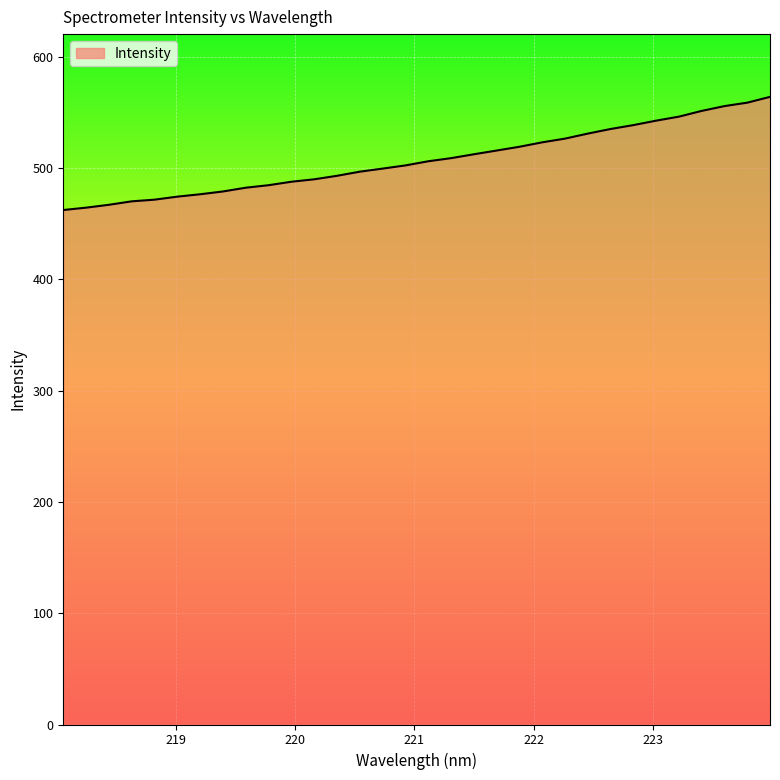

What is the maximum value shown in the chart?

563.7